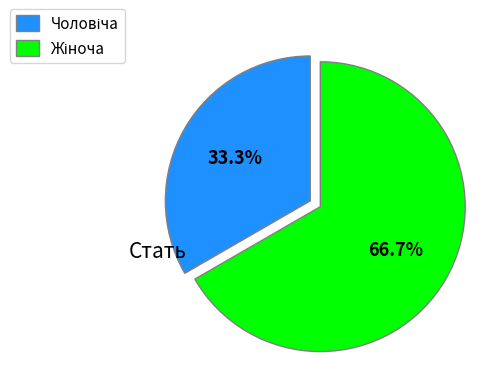

Is there a majority slice in this chart?

Yes